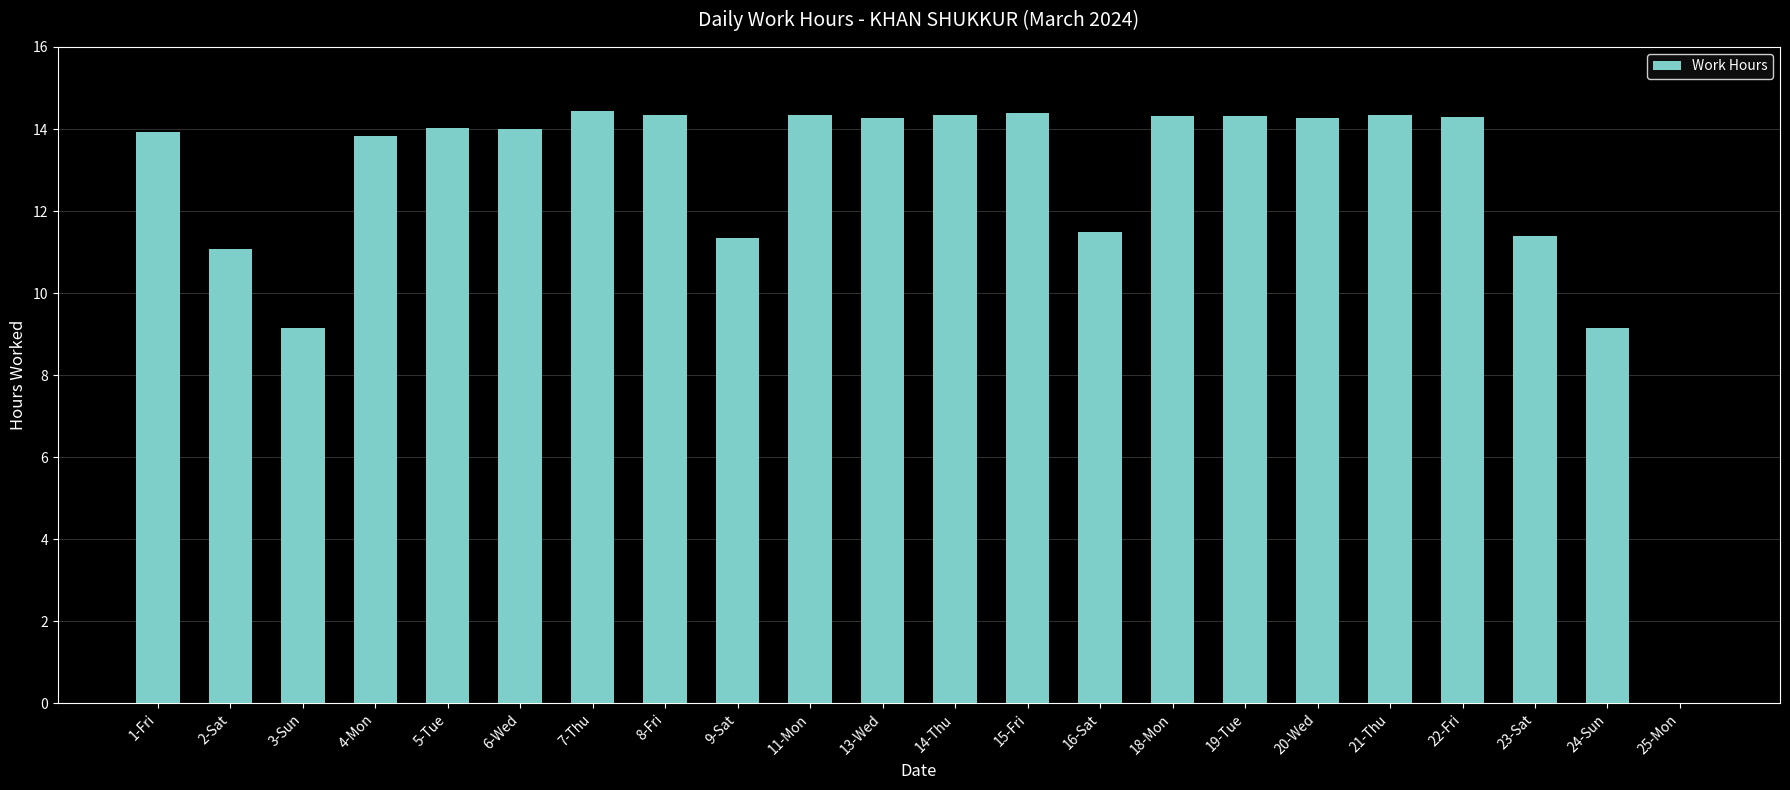

What is the maximum value shown in the chart?

14.4